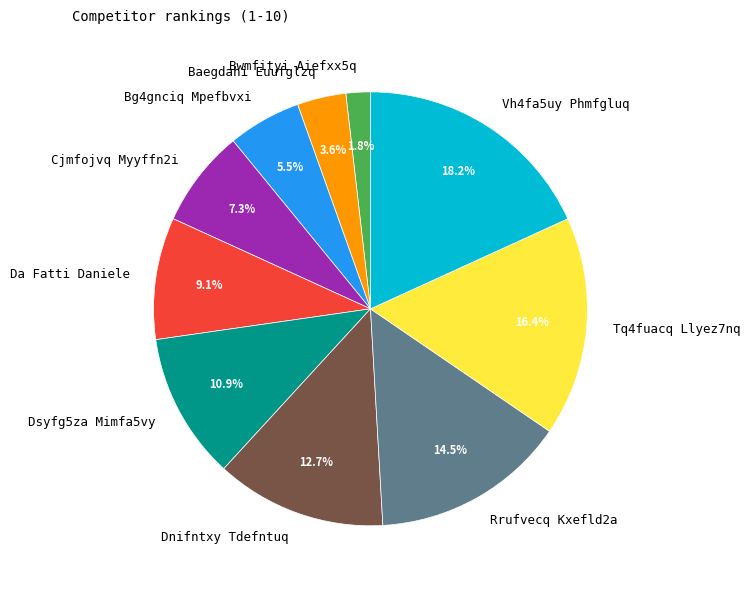

To the nearest percent, what is the difference between the largest and smallest slice percentages?

16%